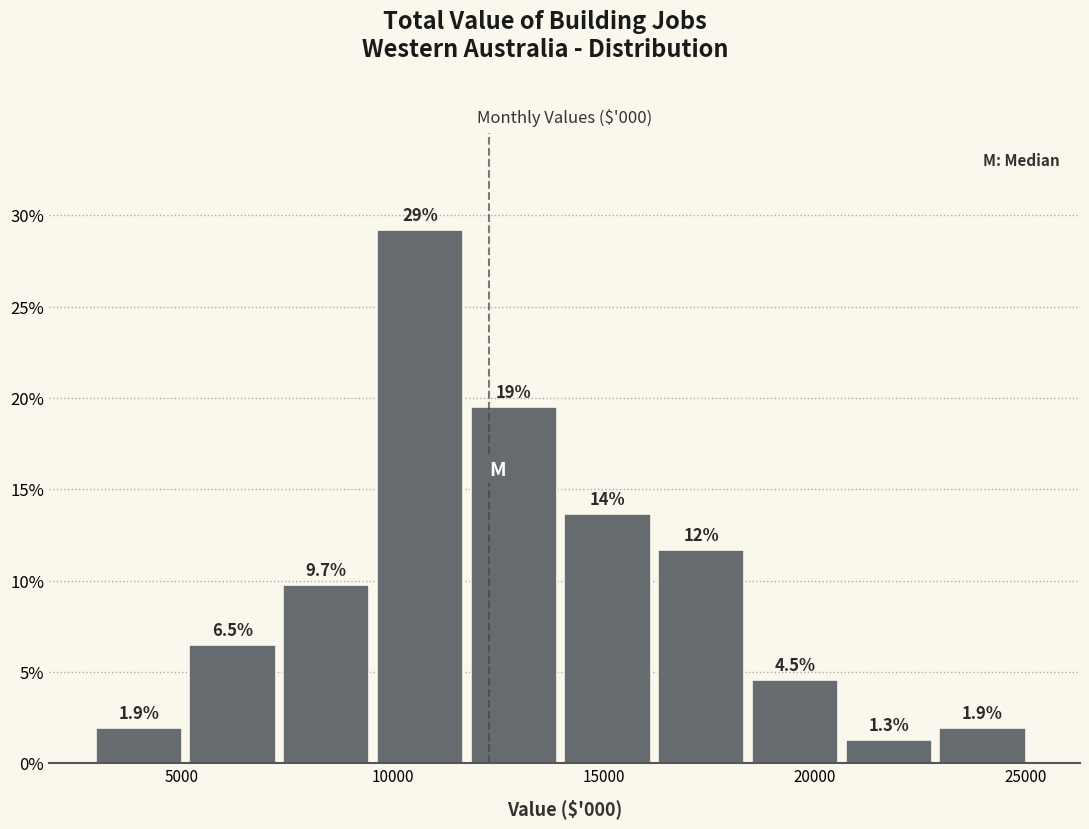

Which range on the x-axis has the tallest bar?

9500 to 12000